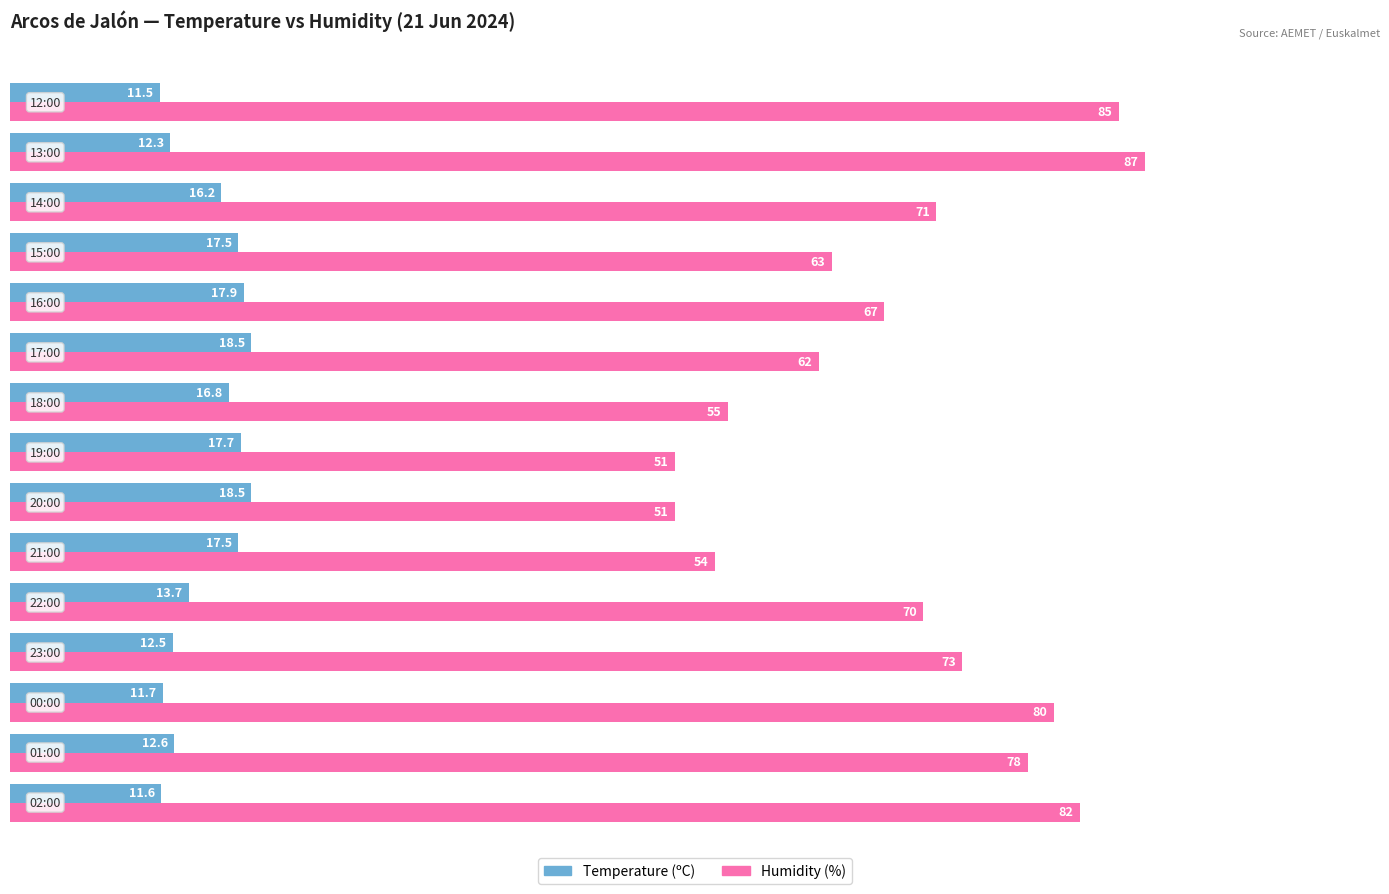

Which series has the widest spread of values?

Humidity (%)